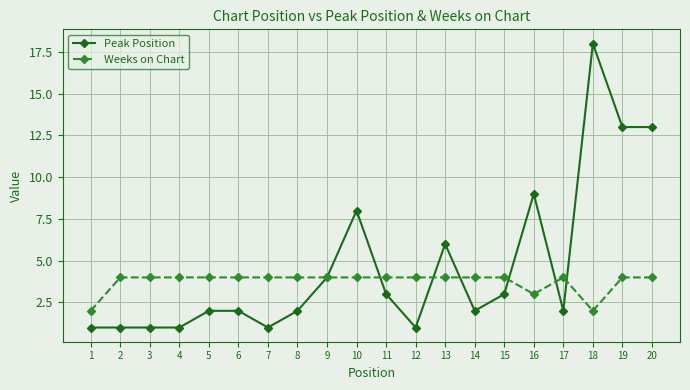

Between 3 and 6, which series saw the biggest shift?

Peak Position